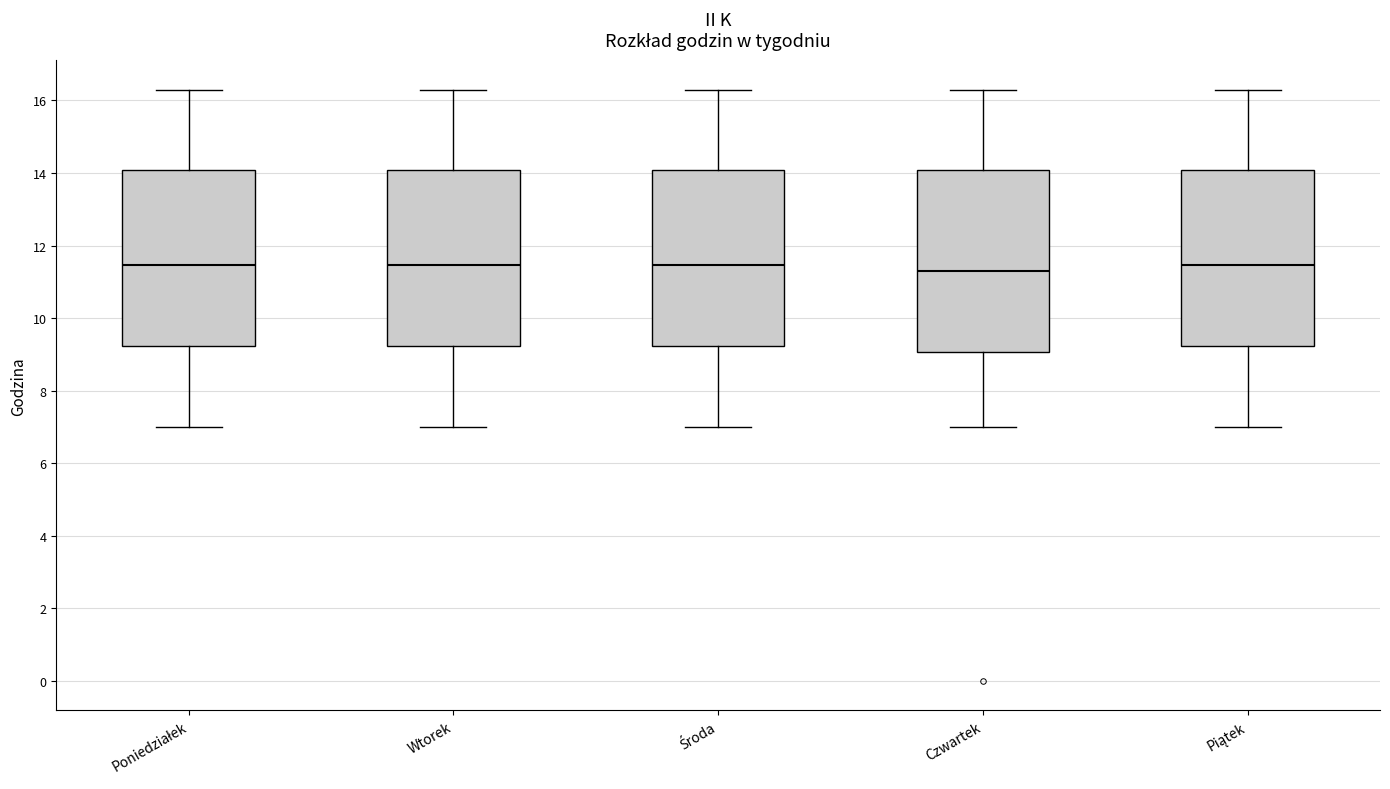

Reading left to right, transcribe this box plot: for each box, give where its median line is, the range the box spans, and where its two whiskers end, as read against the y-axis. The values are not printed on the chart, so give them approximately, as read against the axis.

Poniedziałek: median 11.4, box 9.2 to 14.0, whiskers 7.0 to 16.4
Wtorek: median 11.4, box 9.2 to 14.0, whiskers 7.0 to 16.4
Środa: median 11.4, box 9.2 to 14.0, whiskers 7.0 to 16.4
Czwartek: median 11.4, box 9.0 to 14.0, whiskers 7.0 to 16.4
Piątek: median 11.4, box 9.2 to 14.0, whiskers 7.0 to 16.4